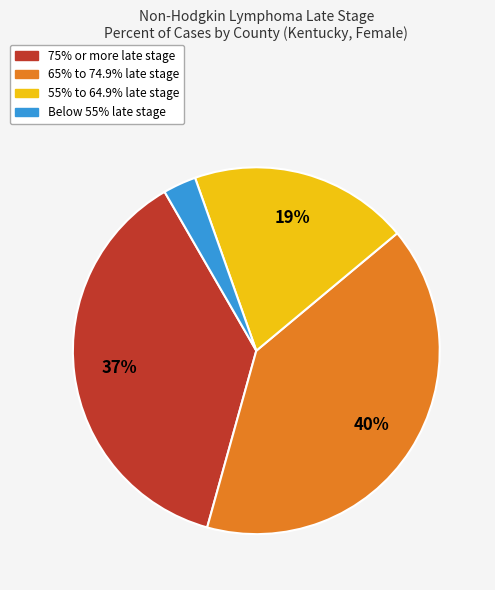

To the nearest percent, what is the difference between the largest and smallest slice percentages?

37%